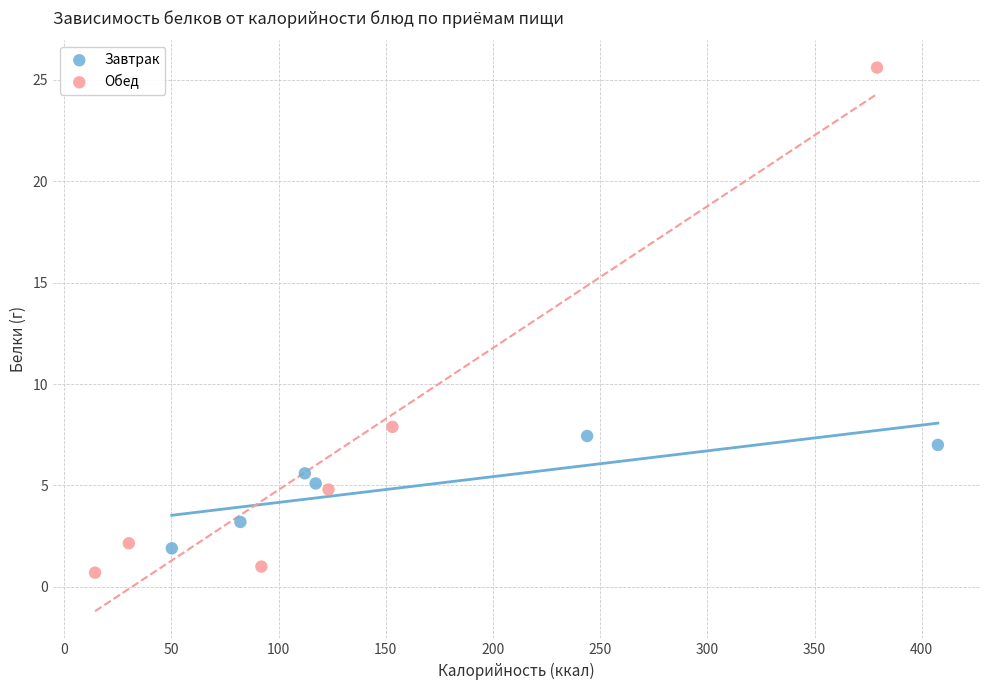

Which series has the largest Y range (max minus min)?

Обед